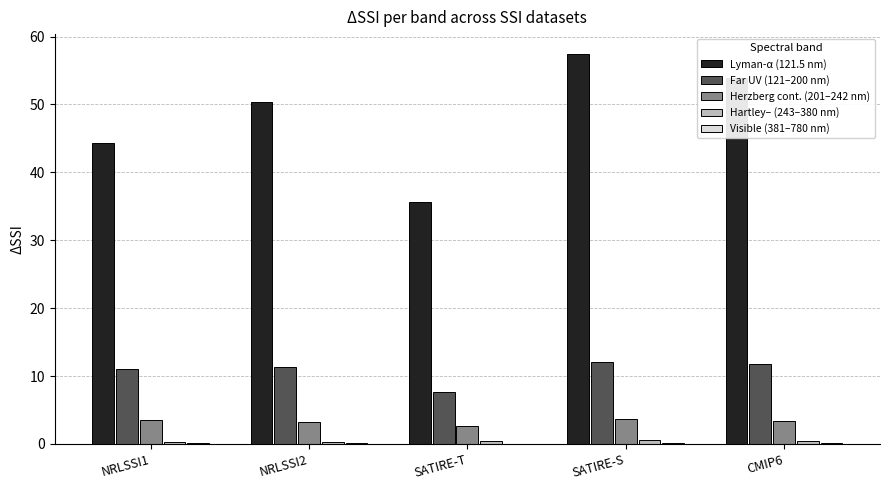

What is the maximum value for Herzberg cont. (201–242 nm)?

3.6